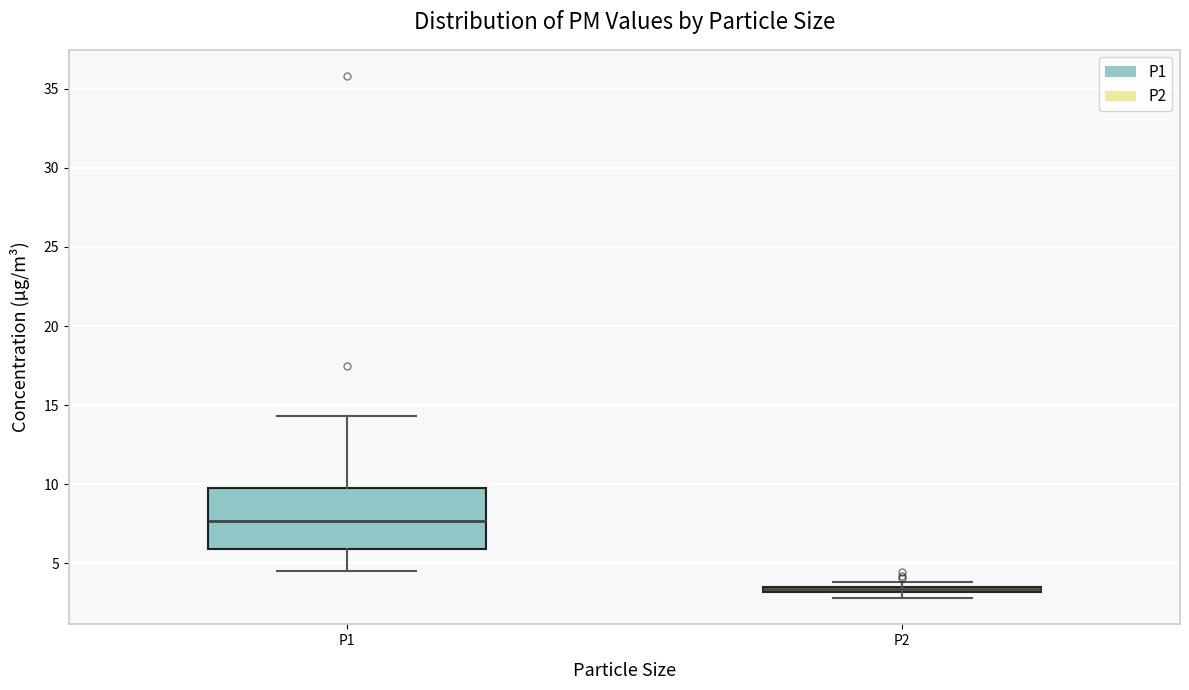

Comparing the boxes themselves (not the whiskers), which one is the tallest?

P1